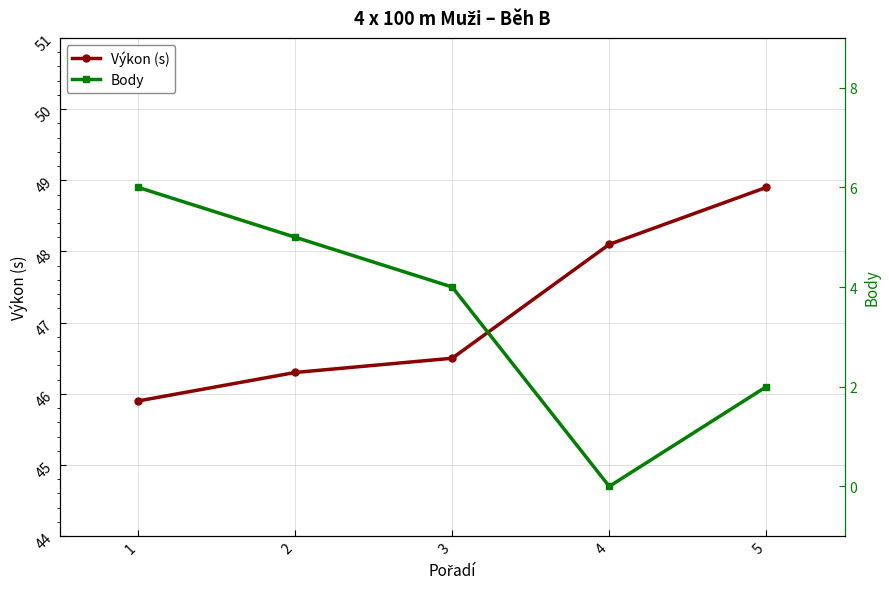

Between 1 and 2, which series saw the biggest shift?

Body